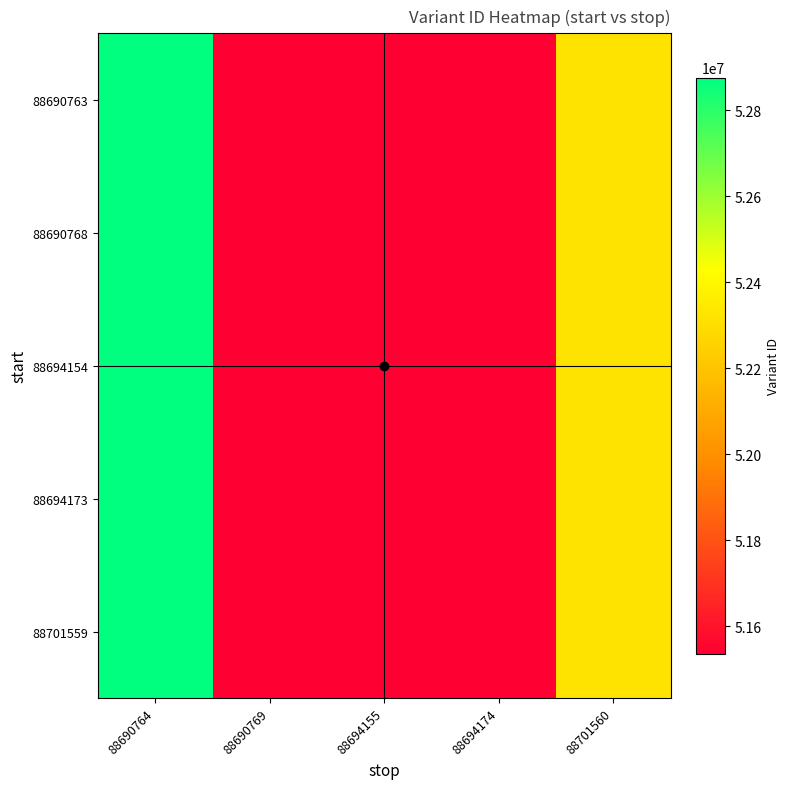

At which category does the chart reach its peak across all series?

88690764